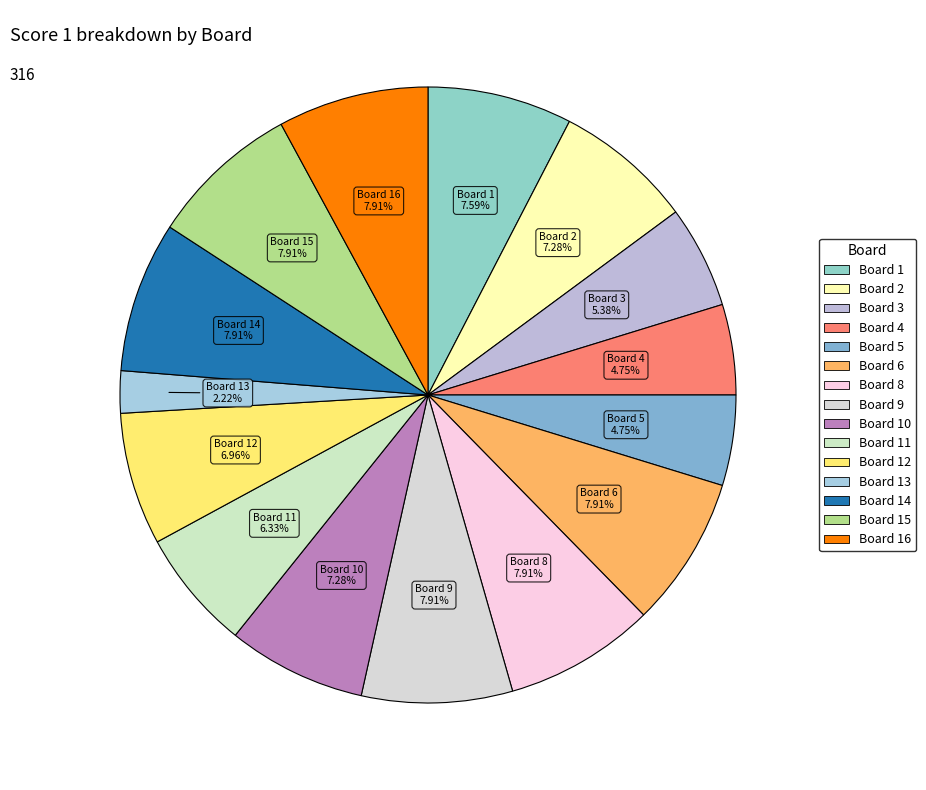

Count the number of slices in the pie.

15